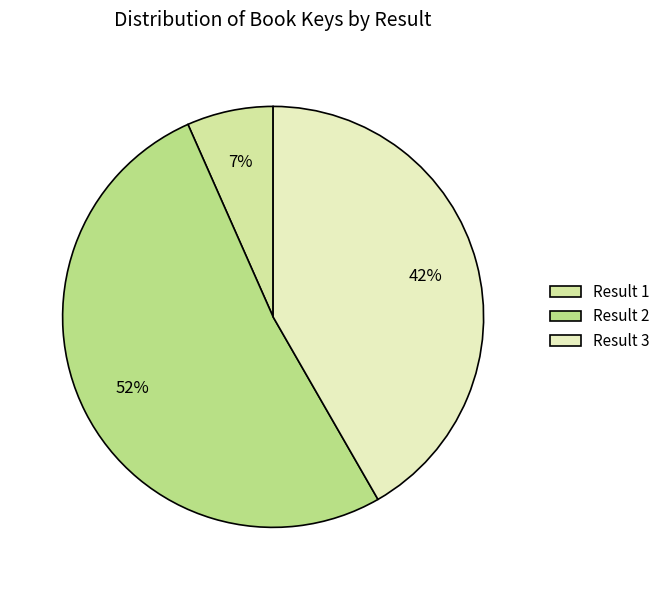

How many segments does this pie chart have?

3